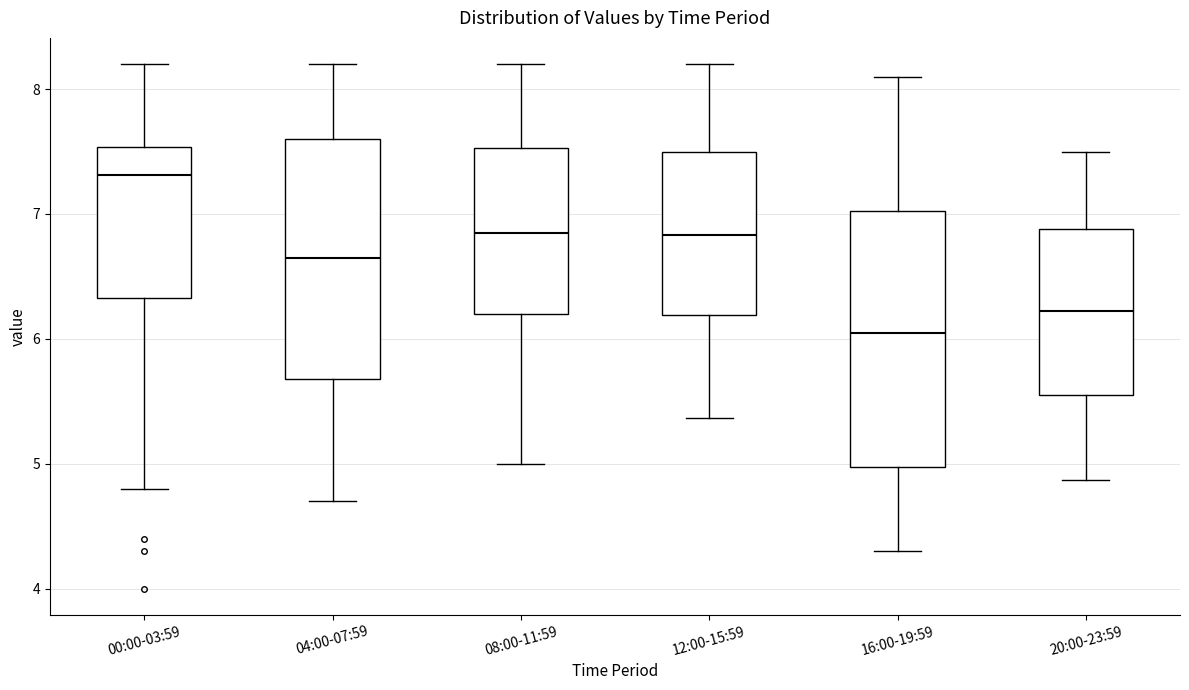

Which box is the tallest, from its lower edge to its upper edge?

16:00-19:59